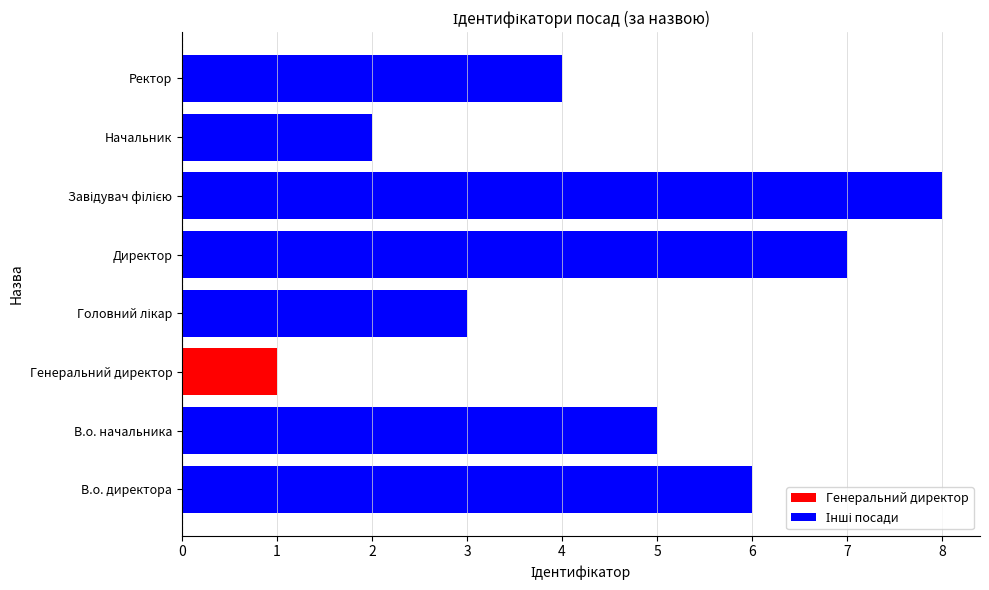

What is the difference between the maximum and minimum values?

7